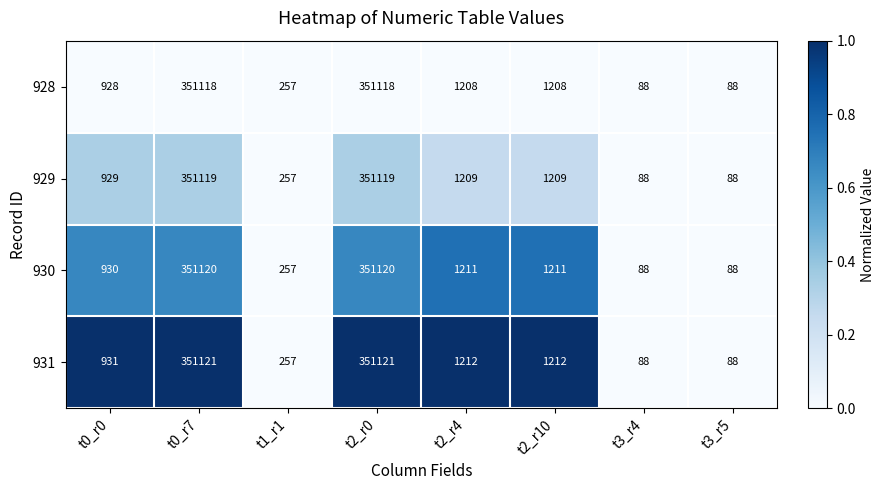

Which series has the largest total across all categories?

931